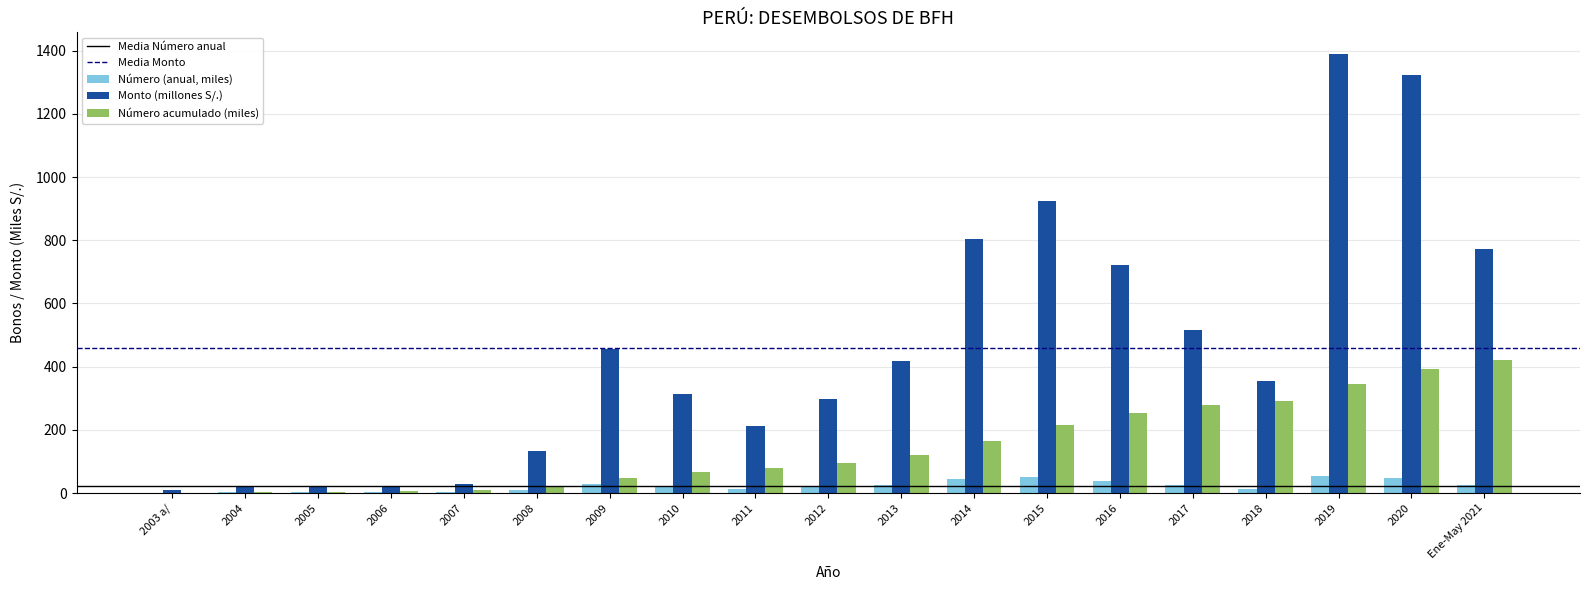

Which series has the largest total across all categories?

Monto (millones S/.)